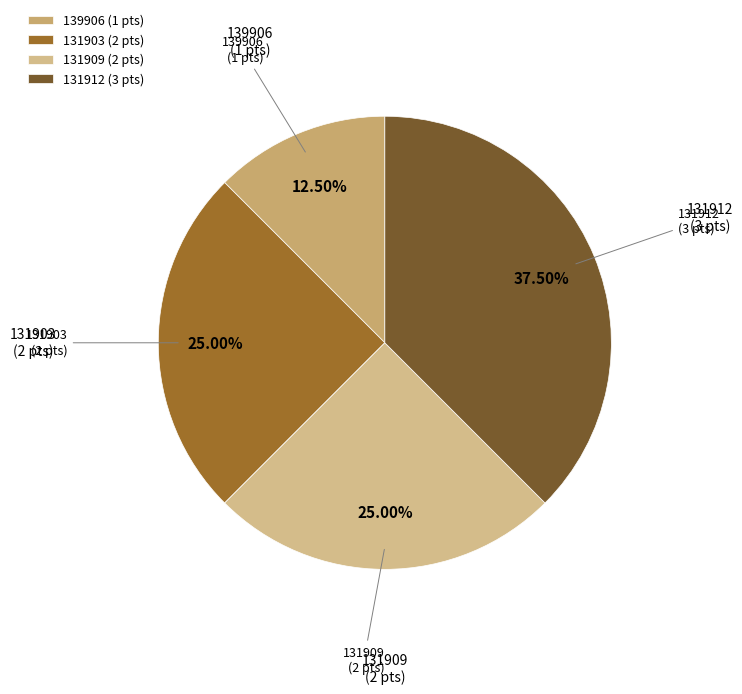

Approximately how many times larger is the value at 131903 (2 pts) compared to 131912 (3 pts)?

0.7